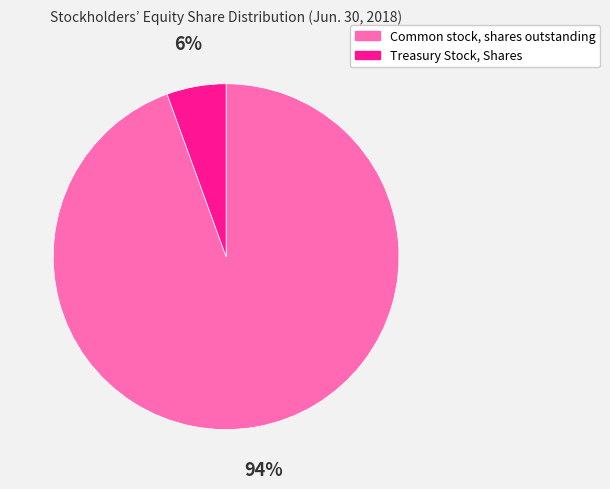

What is the ratio of the value at Treasury Stock, Shares to the value at Common stock, shares outstanding?

0.1